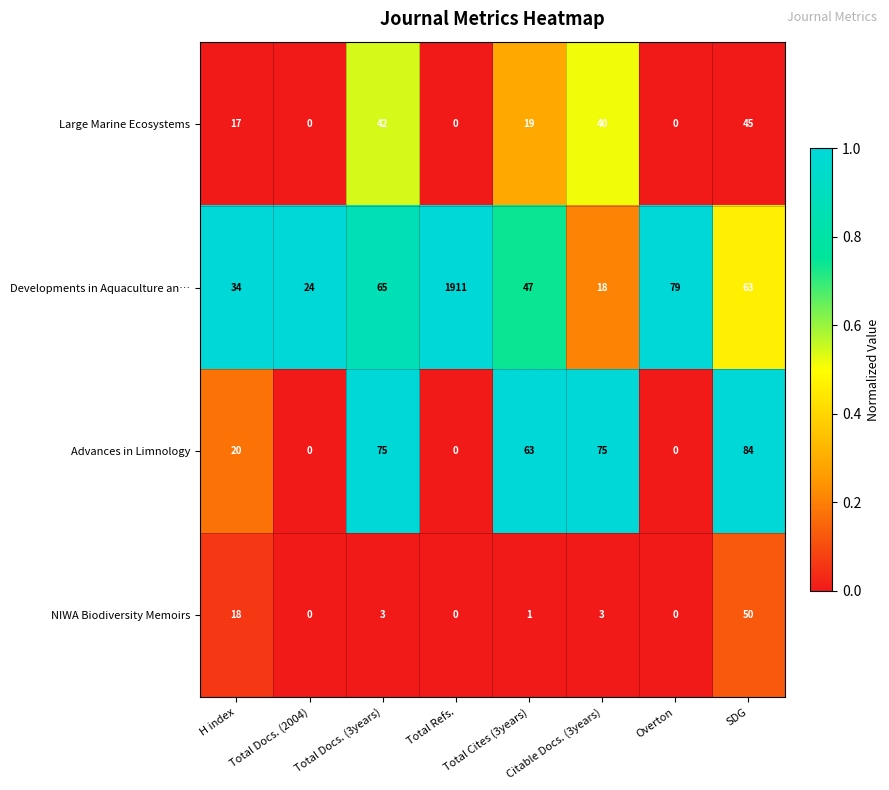

Where does the Advances in Limnology series first go above 63?

Total Docs. (3years)